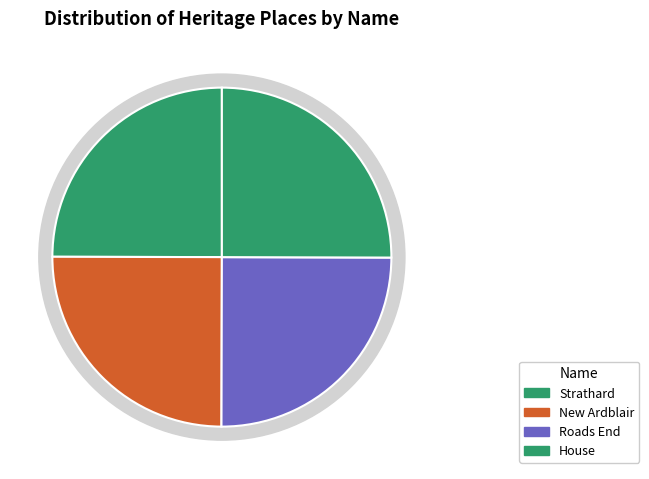

What portion of the pie excludes House?

75.0%